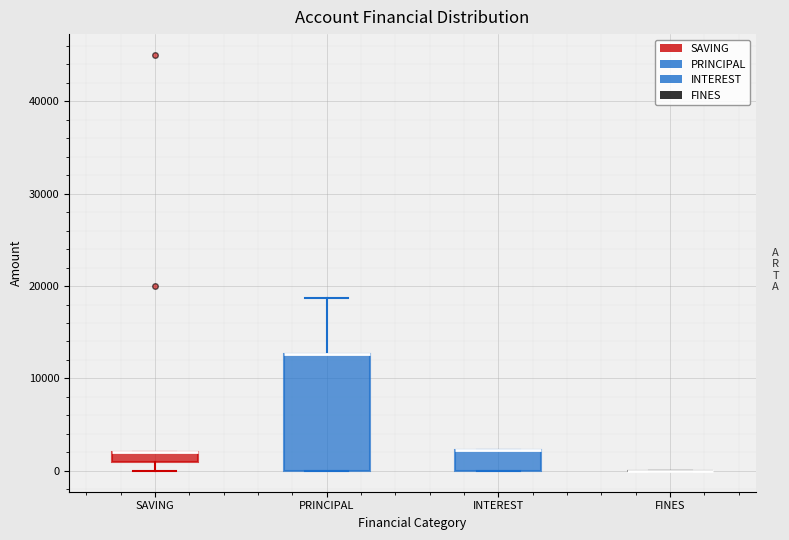

Which box is the tallest, from its lower edge to its upper edge?

PRINCIPAL